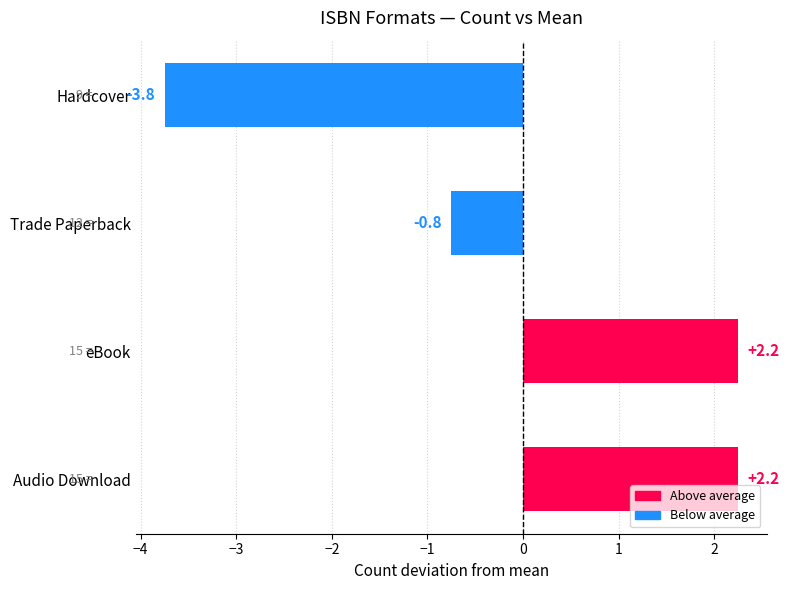

What is the difference between the values at eBook and Trade Paperback?

3.0